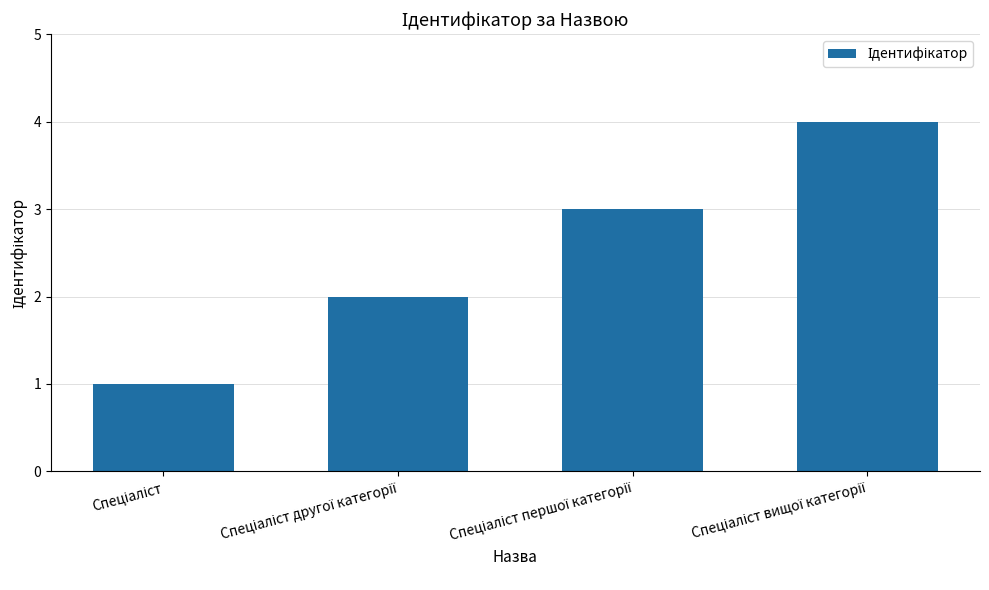

What is the sum of all values?

10